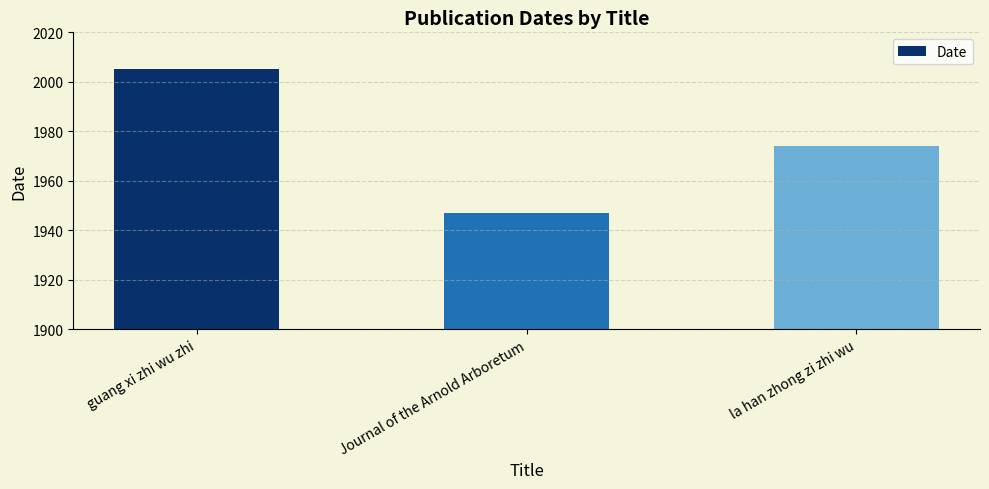

What is the change in value from guang xi zhi wu zhi to la han zhong zi zhi wu?

-31